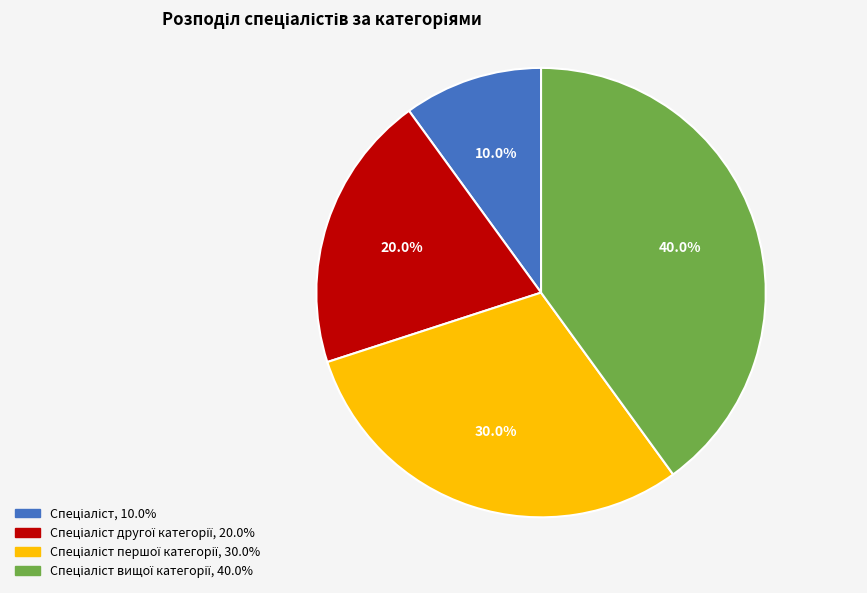

Does any single category account for the majority?

No